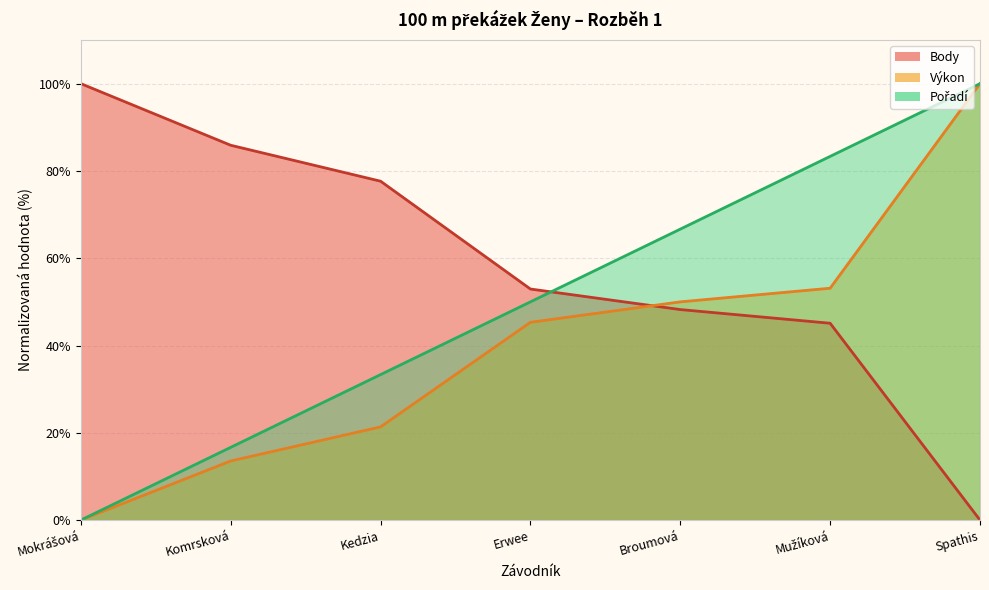

What is the sum of the Výkon values at Mokrášová and Komrsková?

13.5